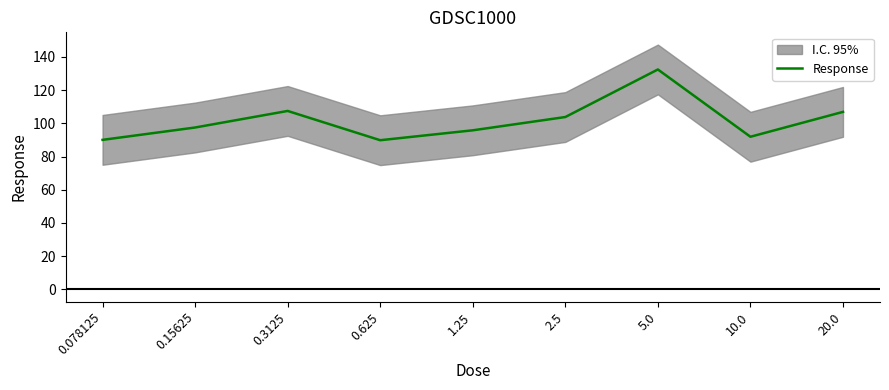

How many points are higher than both their immediate neighbors (excluding endpoints)?

2